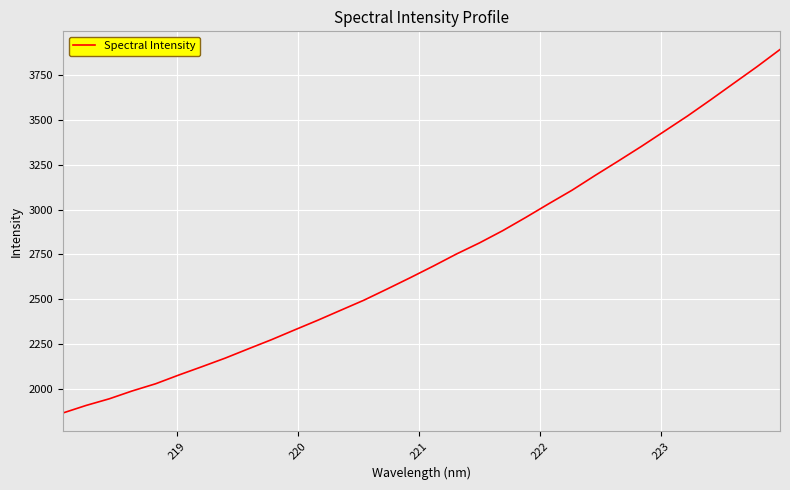

What is the greatest value displayed?

3895.0